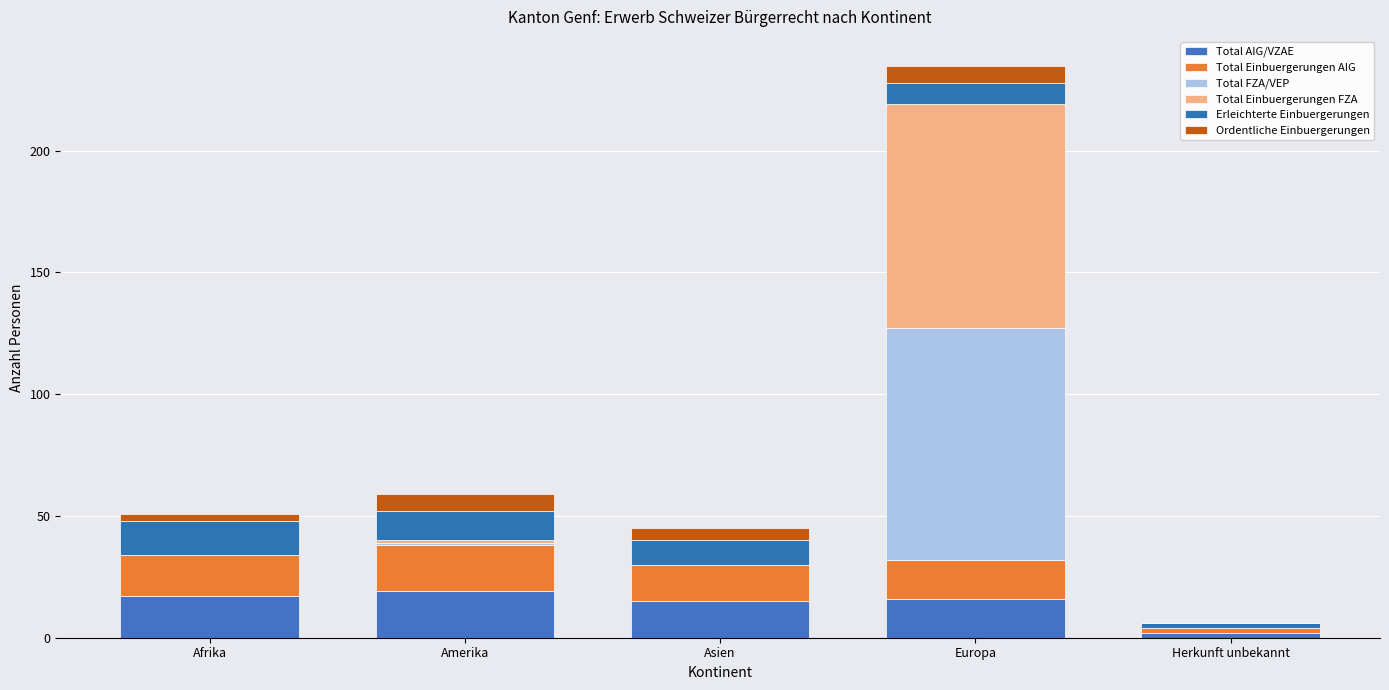

What is the difference between the Total AIG/VZAE values at Herkunft unbekannt and Afrika?

15